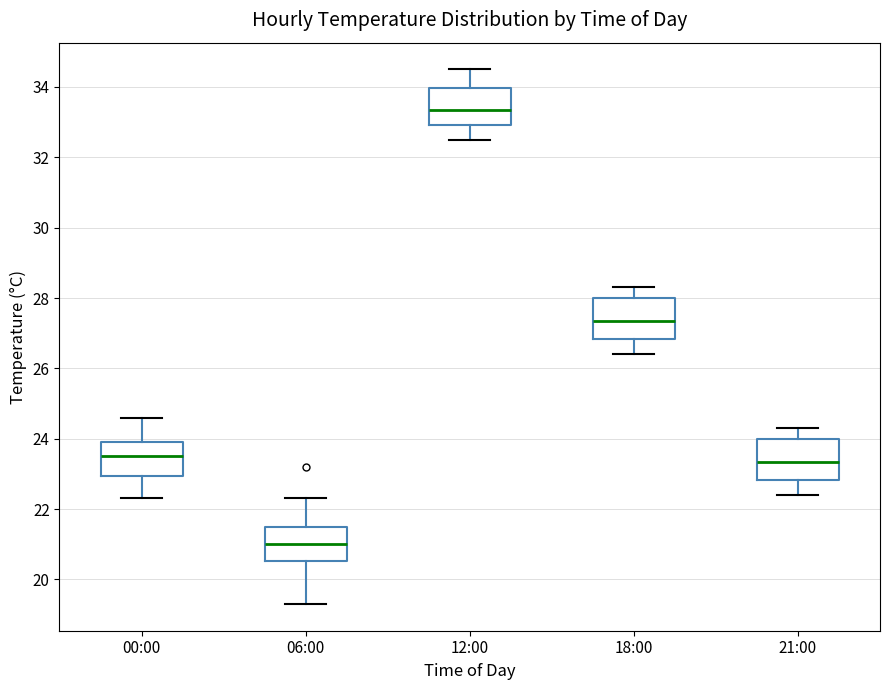

Where does the lower whisker of the box for 06:00 end on the y-axis? The values are not printed on the chart, so give them approximately, as read against the axis.

19.4